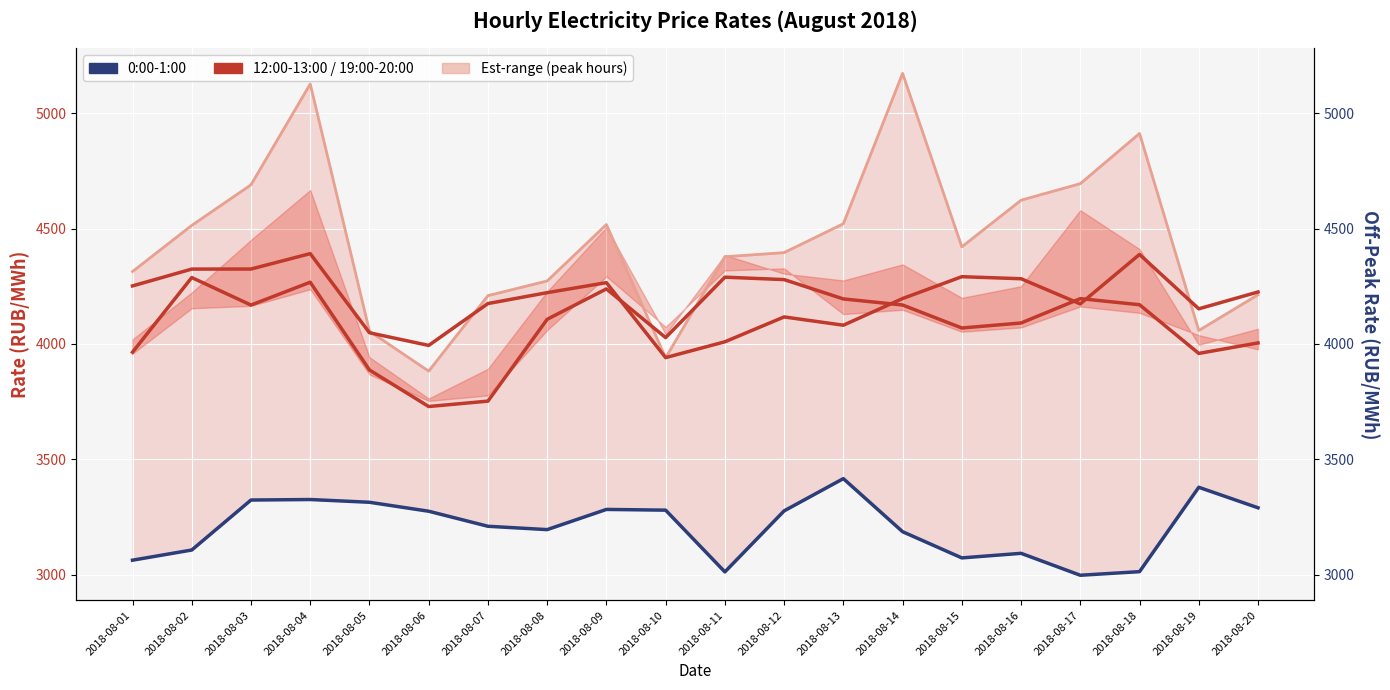

The value of 16:00-17:00 at 2018-08-20 is 4212.9. True or false?

True